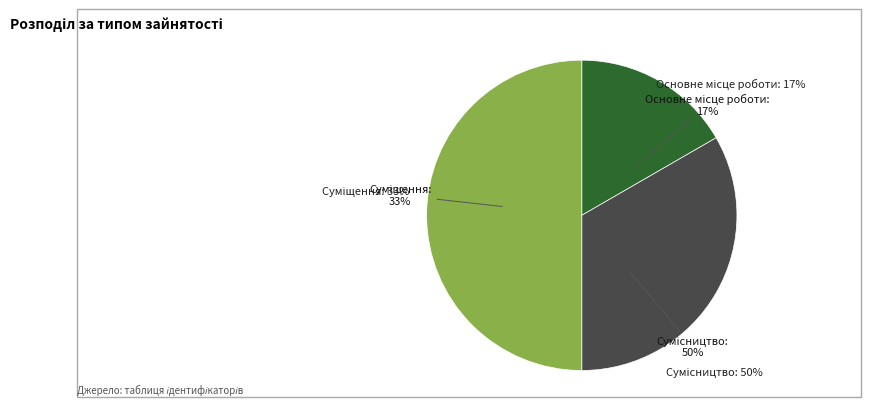

Is the sum of Сумісництво and Суміщення greater than half?

Yes